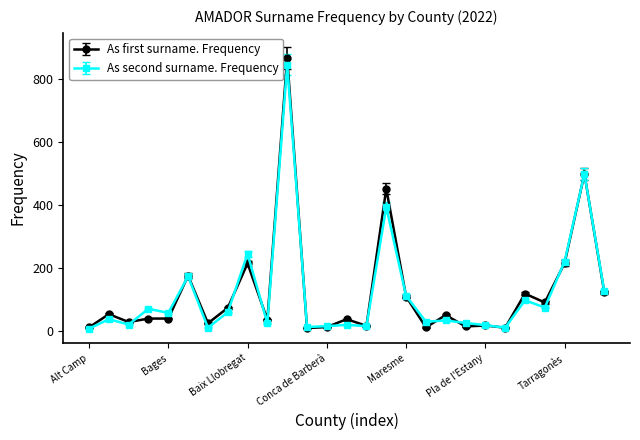

What is the maximum value for As first surname. Frequency?

867